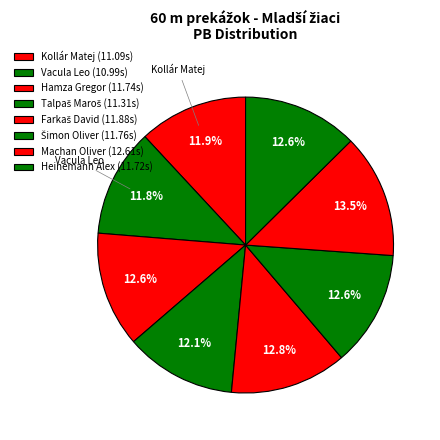

Which slice is the smallest?

Vacula Leo